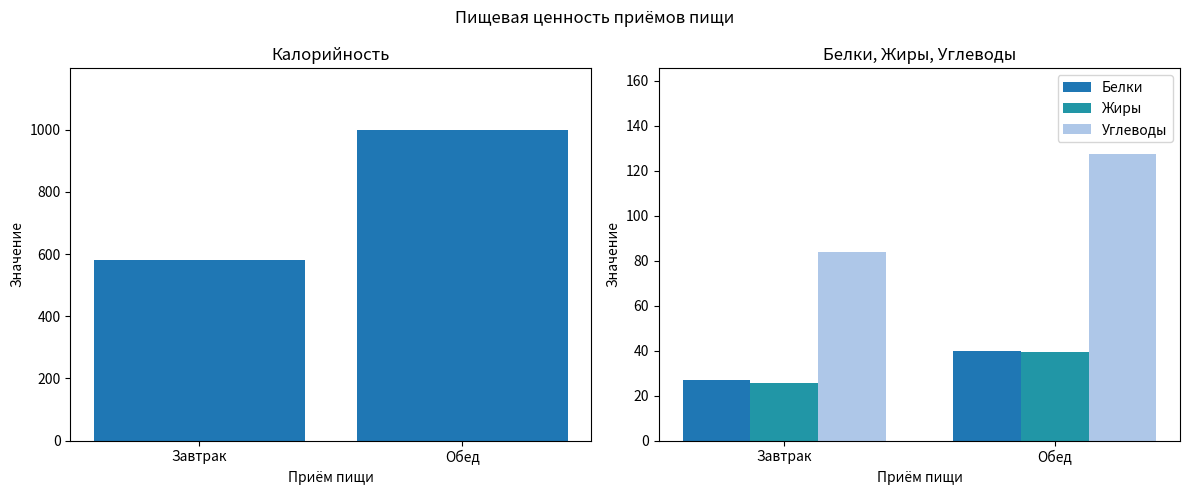

What is the label of the 1st bar from the left?

Завтрак